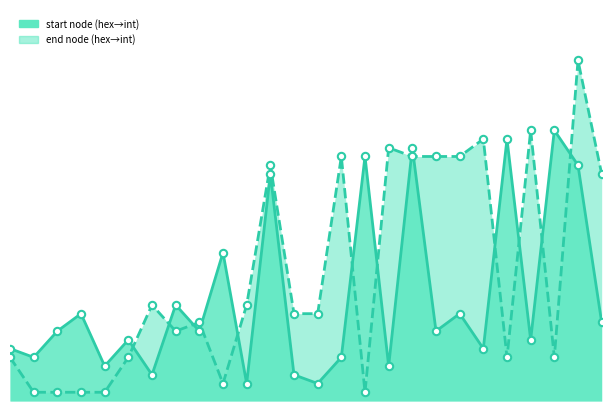

Which series reaches the maximum Y coordinate?

end node (hex→int)